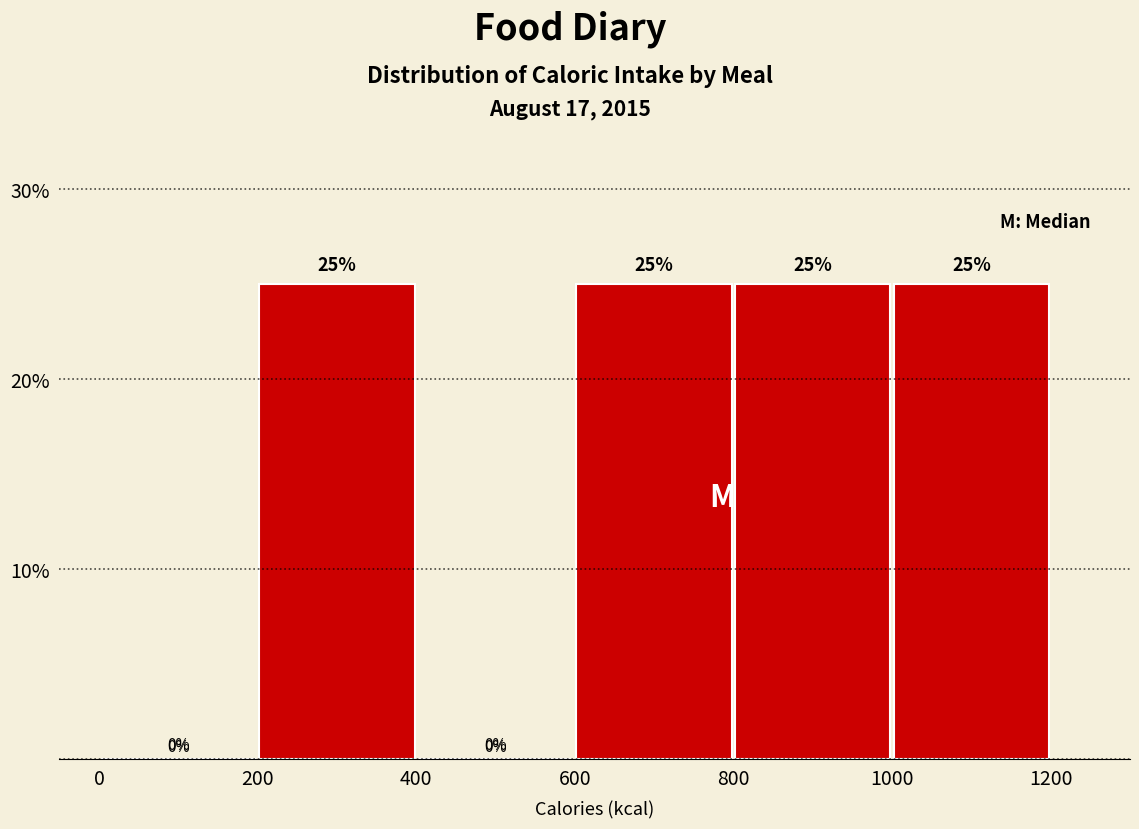

Reading left to right, list every bar in this chart as the range it spans on the x-axis followed by its height.

0 to 200: 0
200 to 400: 25
400 to 600: 0
600 to 800: 25
800 to 1000: 25
1000 to 1200: 25